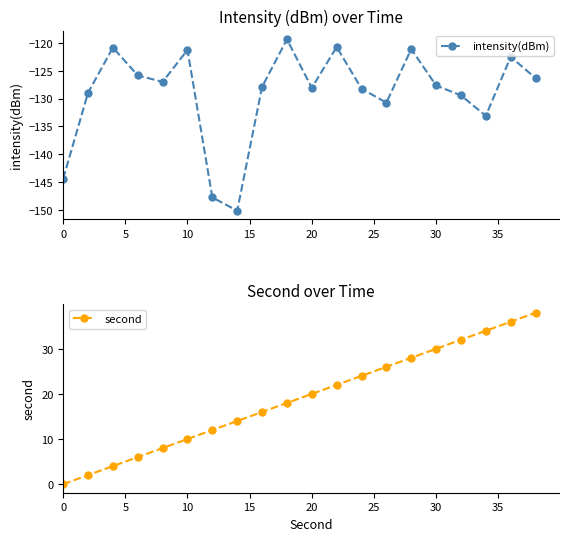

What are all the series names shown in the legend?

intensity(dBm), second